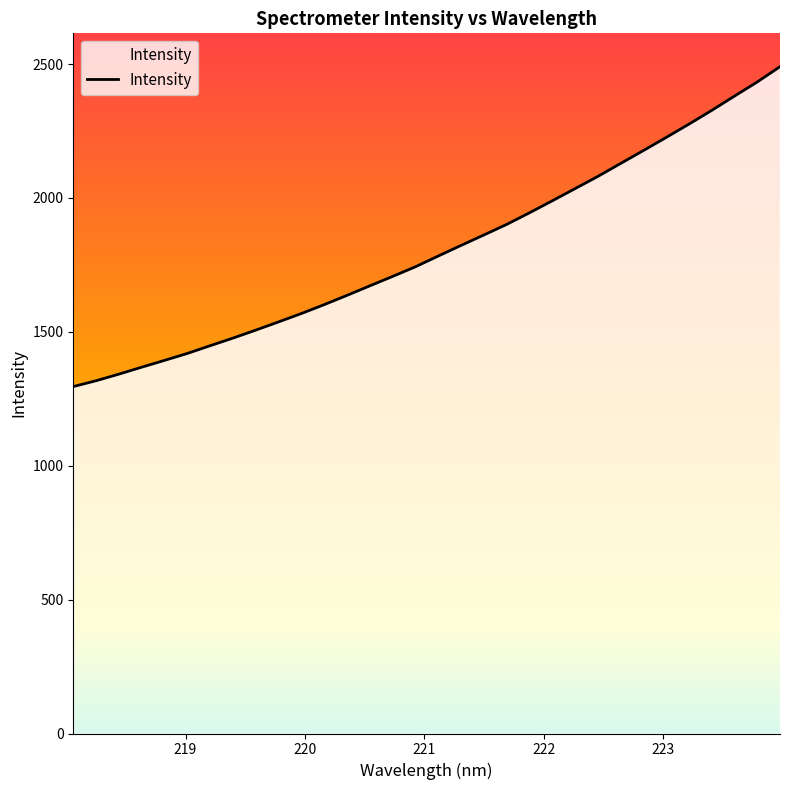

True or false: the data has more than 2 interior local peaks.

False